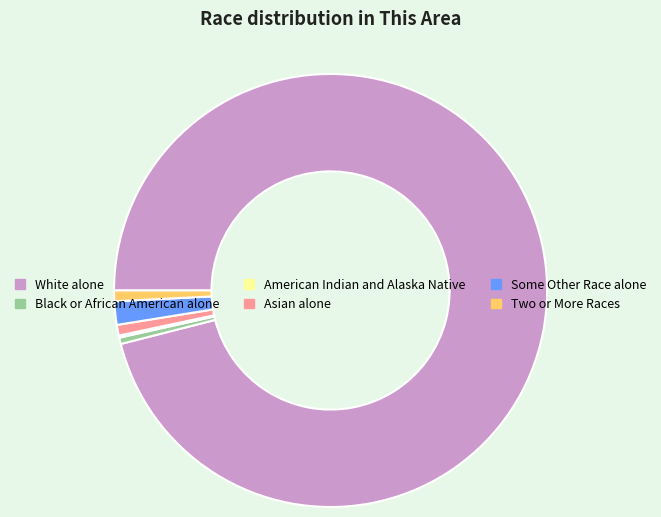

Combined, do Asian alone and White alone account for over 50%?

Yes